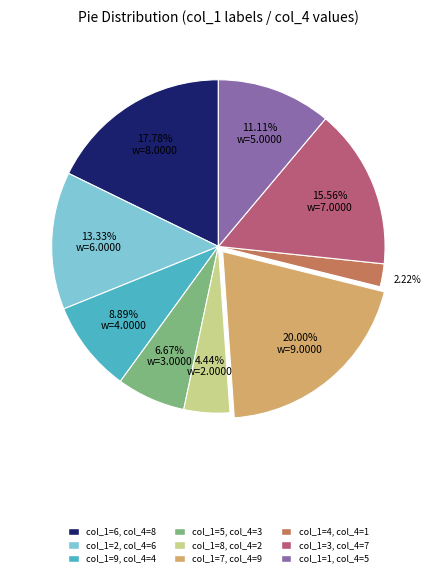

Does any single category account for the majority?

No